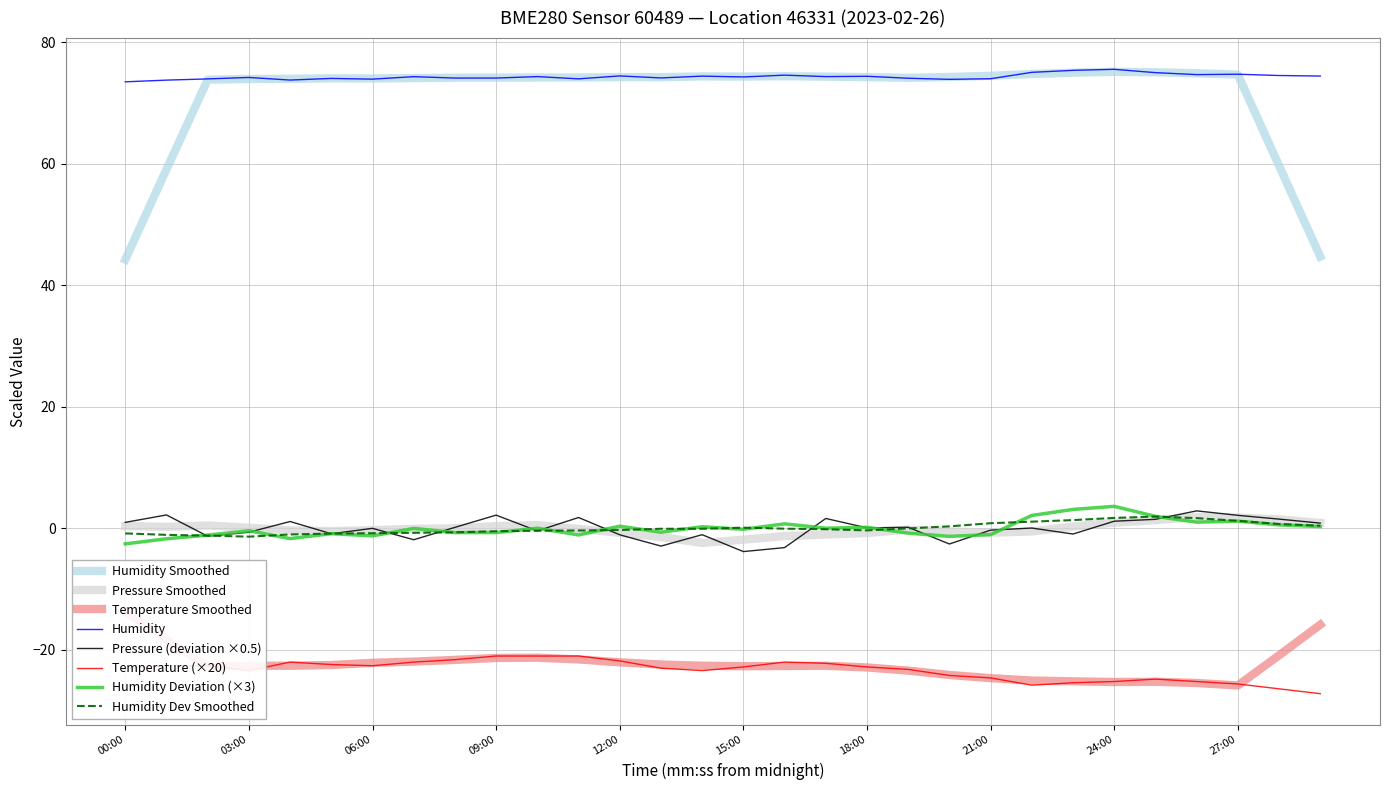

Reading left to right, extract all data points from this chart.

humidity: 00:00=73.5	01:00=73.8	02:00=74.0	03:00=74.2	04:00=73.8	05:00=74.1	06:00=74.0	07:00=74.4	08:00=74.1	09:00=74.1	10:00=74.4	11:00=74.0	12:00=74.5	13:00=74.2	14:00=74.5	15:00=74.3	16:00=74.6	17:00=74.4	18:00=74.4	19:00=74.1	20:00=73.9	21:00=74.0	22:00=75.1	23:00=75.4	24:00=75.6	25:00=75.0	26:00=74.7	27:00=74.8	28:00=74.6	29:00=74.5
temperature: 00:00=-23.0	01:00=-22.6	02:00=-22.6	03:00=-23.4	04:00=-22.0	05:00=-22.4	06:00=-22.6	07:00=-22.0	08:00=-21.6	09:00=-21.0	10:00=-21.0	11:00=-21.0	12:00=-21.8	13:00=-23.0	14:00=-23.4	15:00=-22.8	16:00=-22.0	17:00=-22.2	18:00=-22.8	19:00=-23.2	20:00=-24.2	21:00=-24.6	22:00=-25.8	23:00=-25.4	24:00=-25.2	25:00=-24.8	26:00=-25.2	27:00=-25.6	28:00=-26.4	29:00=-27.2
pressure_norm: 00:00=1.0	01:00=2.2	02:00=-1.3	03:00=-0.6	04:00=1.1	05:00=-0.9	06:00=0.0	07:00=-1.9	08:00=0.2	09:00=2.2	10:00=-0.4	11:00=1.8	12:00=-1.0	13:00=-2.9	14:00=-1.0	15:00=-3.8	16:00=-3.2	17:00=1.6	18:00=0.1	19:00=0.2	20:00=-2.6	21:00=-0.3	22:00=0.1	23:00=-0.9	24:00=1.2	25:00=1.5	26:00=2.9	27:00=2.2	28:00=1.5	29:00=0.9